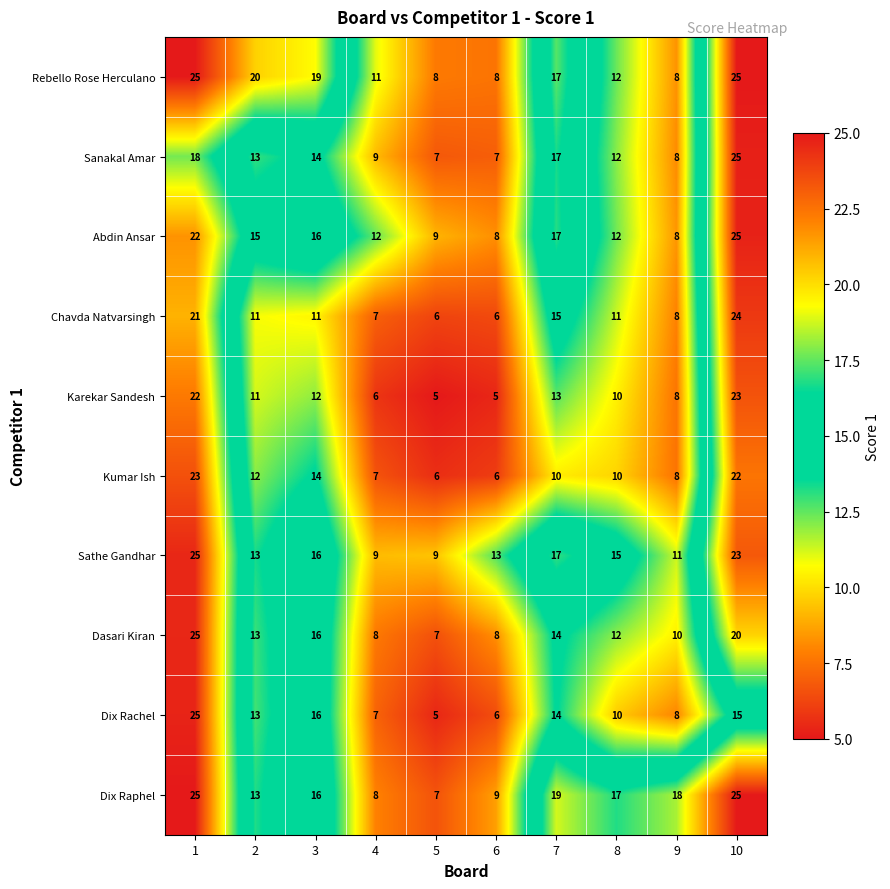

What is the total value across all series at 3?

150